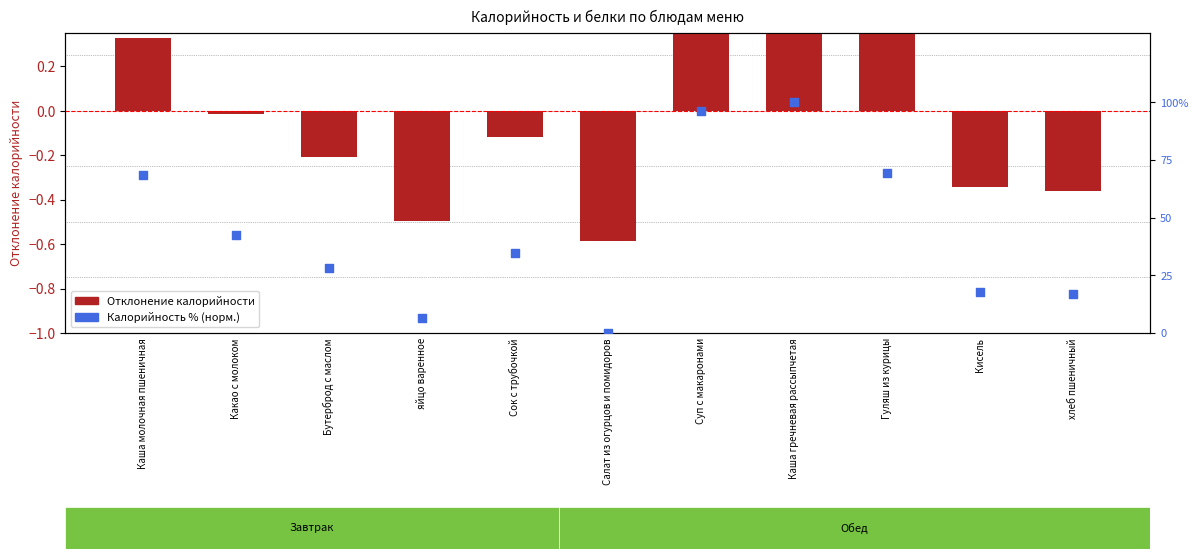

Is the value of Белки (г) at Какао с молоком greater than the value of Калорийность (отклонение) at Какао с молоком?

Yes